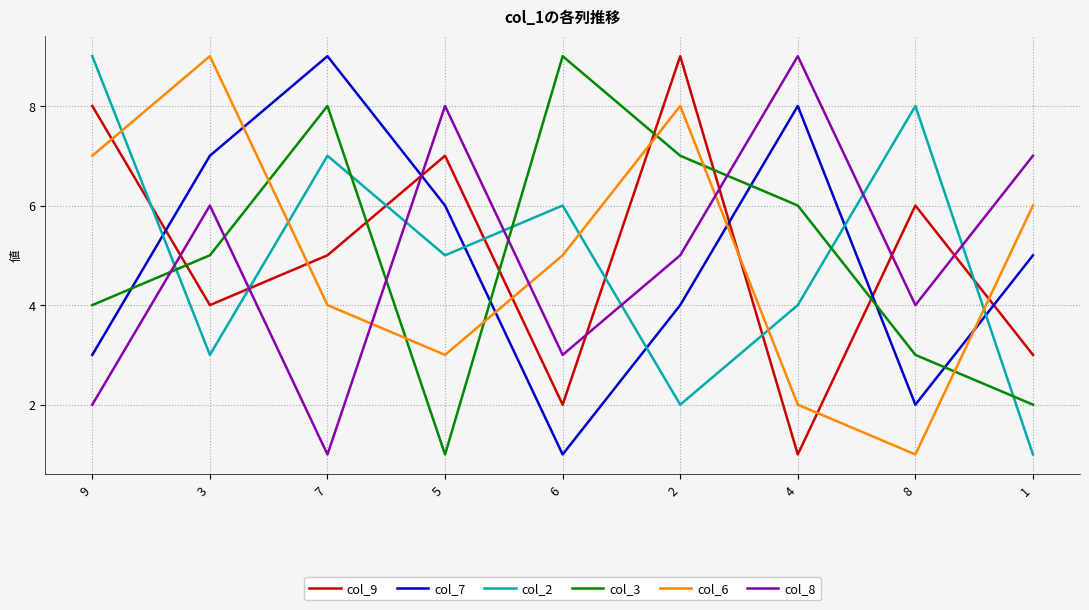

At which category does col_2 reach its first local peak?

7